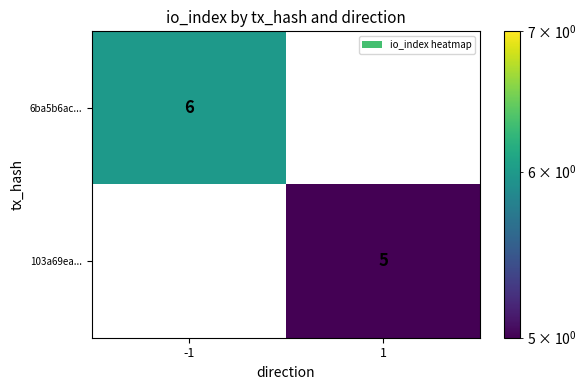

Rank the series by their average value, from lowest to highest.

103a69ea..., 6ba5b6ac...